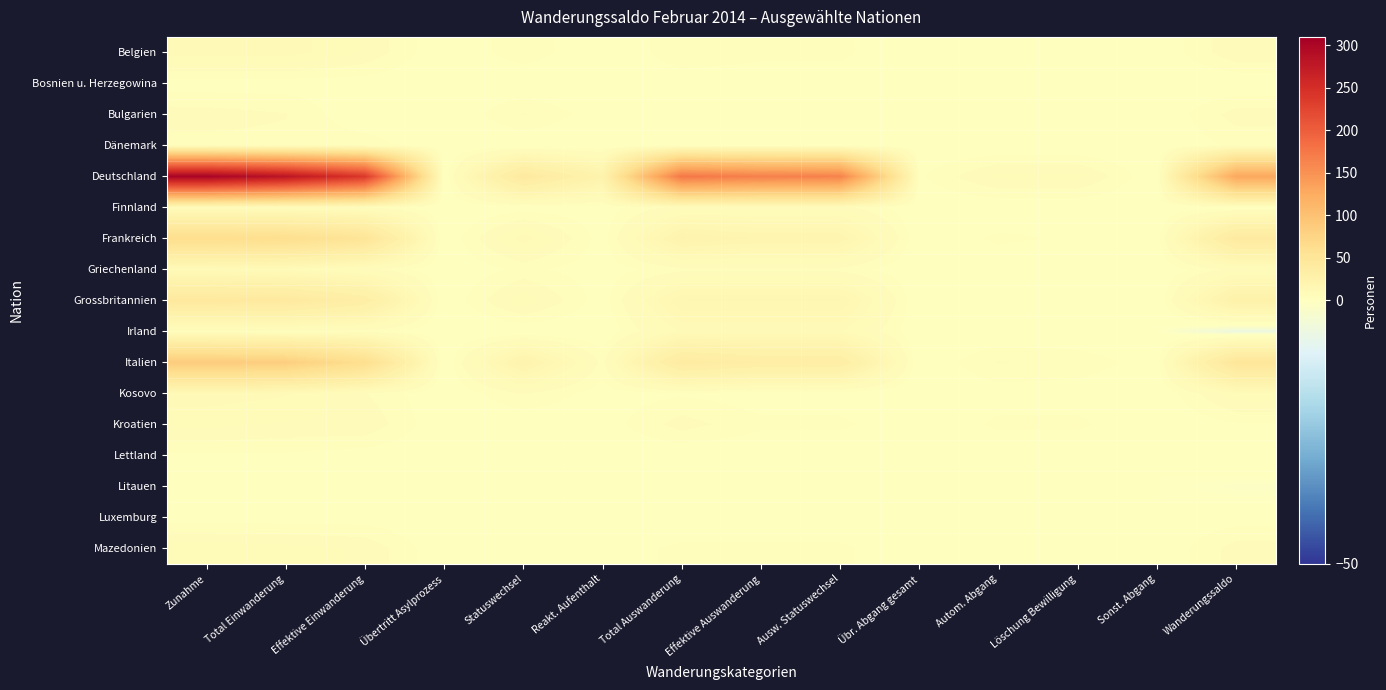

Which series changed the most between Übertritt Asylprozess and Statuswechsel?

Deutschland